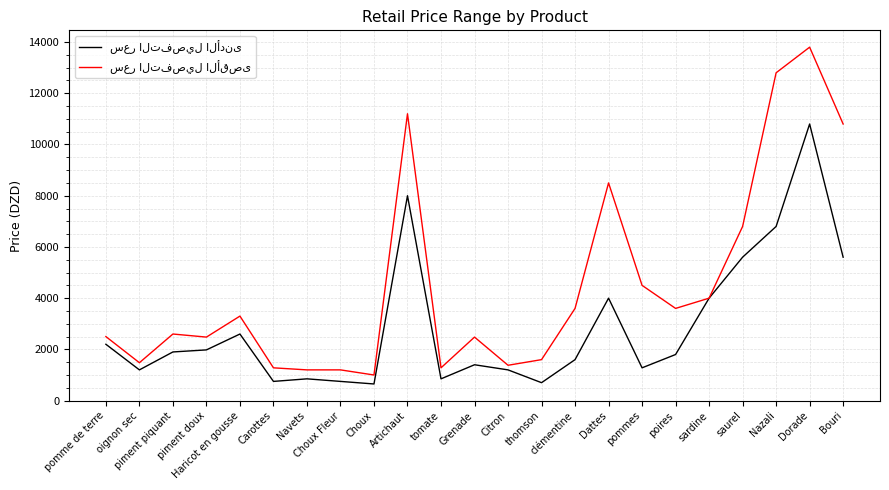

What is the maximum value shown in the chart?

13800